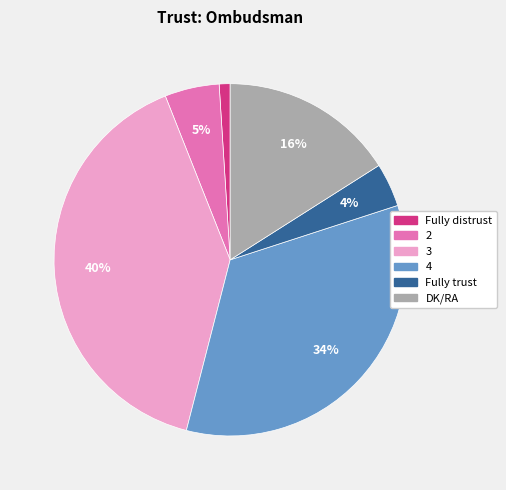

How many segments does this pie chart have?

6